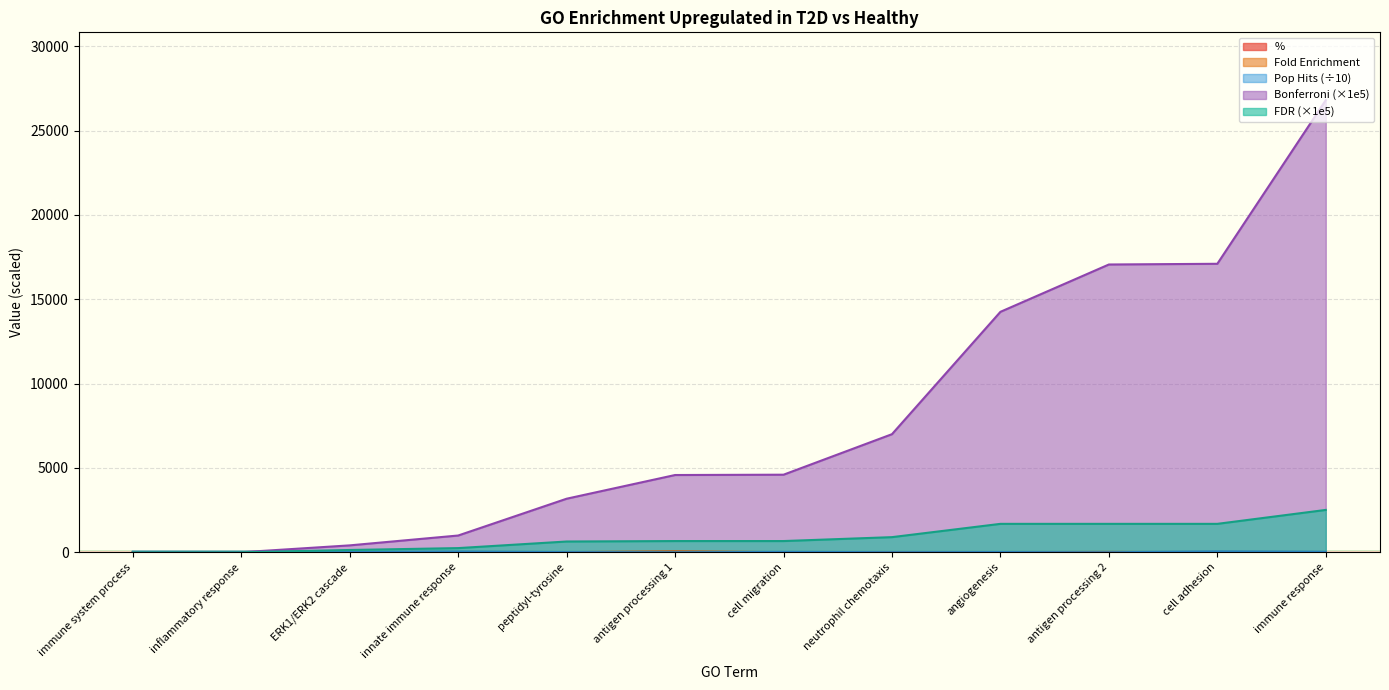

True or false: % and FDR intersect in this chart.

True